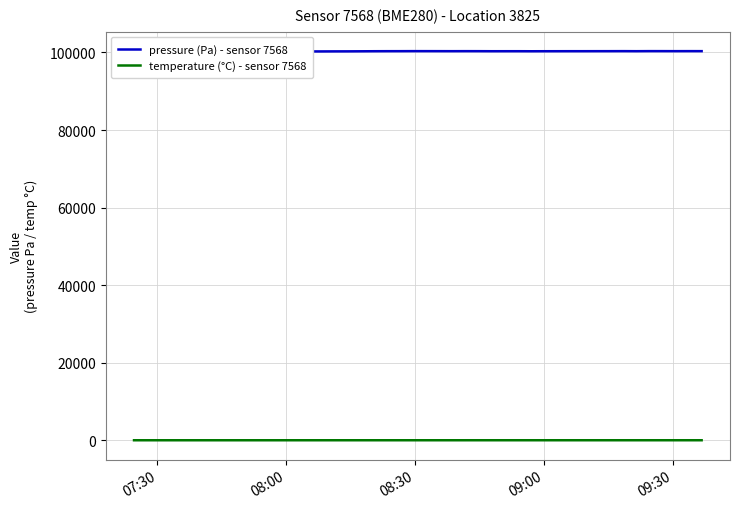

At which category does the chart reach its minimum across all series?

07:30